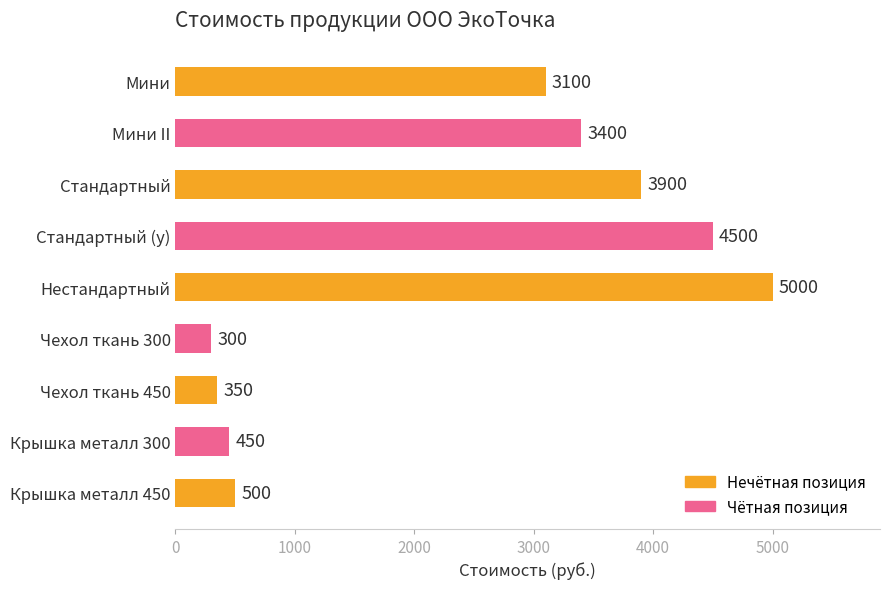

True or false: the data shows 500 at Крышка металл 450.

True